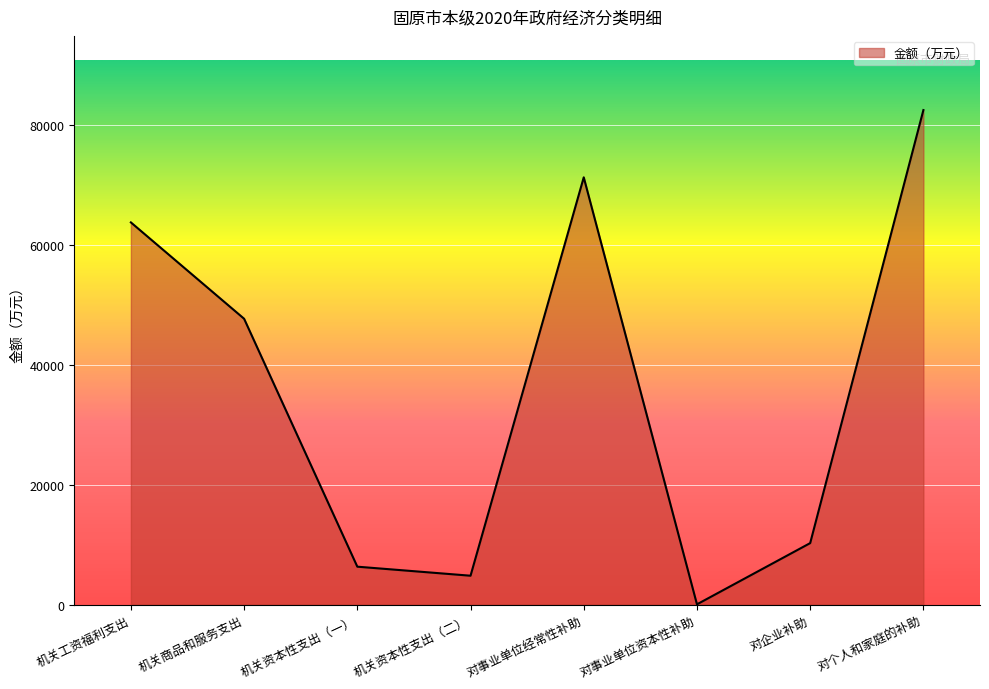

Is it true that the value at 对事业单位经常性补助 is 71284.2?

True